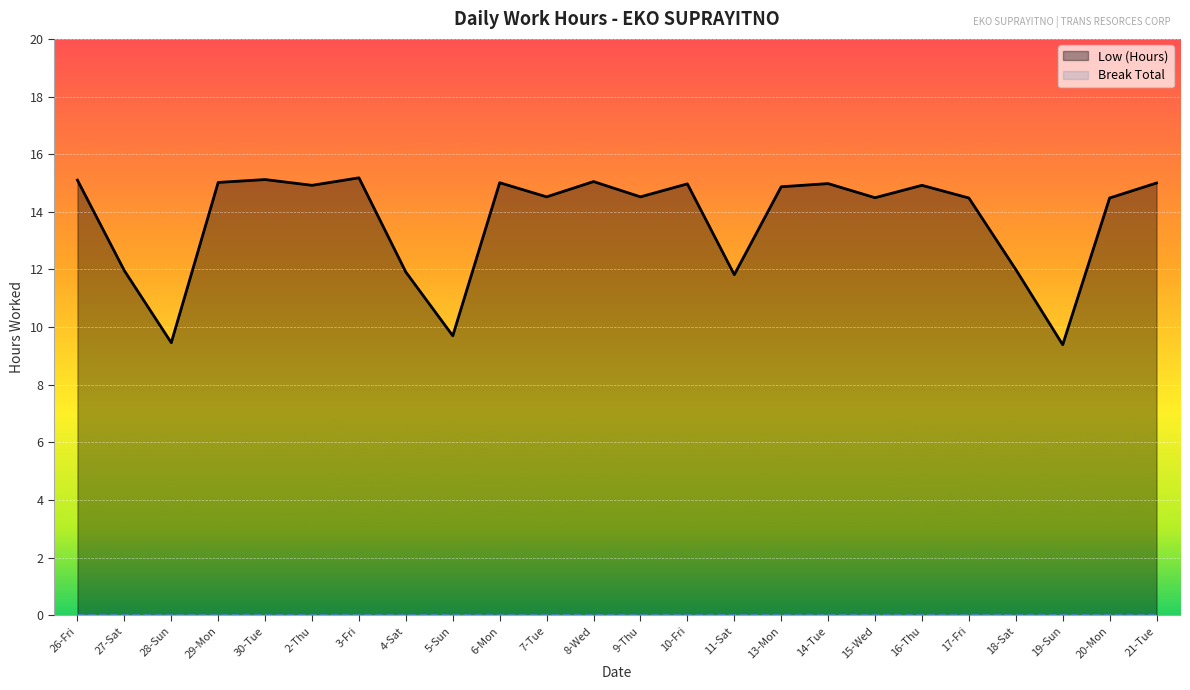

At which label does the data first exceed 14?

26-Fri